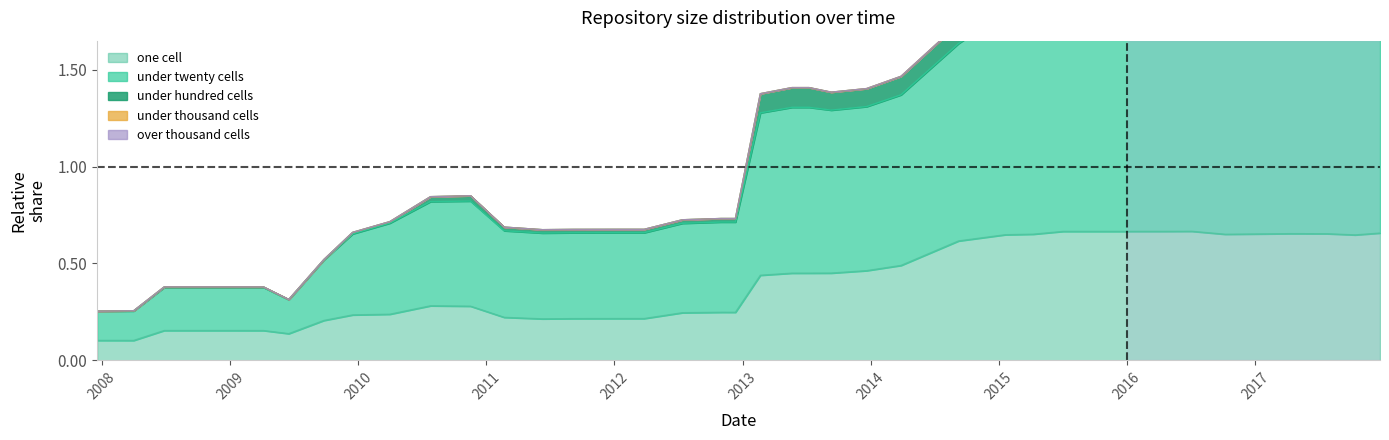

List the series in order of their peak value, highest first.

under_hundred_cells, under_twenty_cells, one_cell